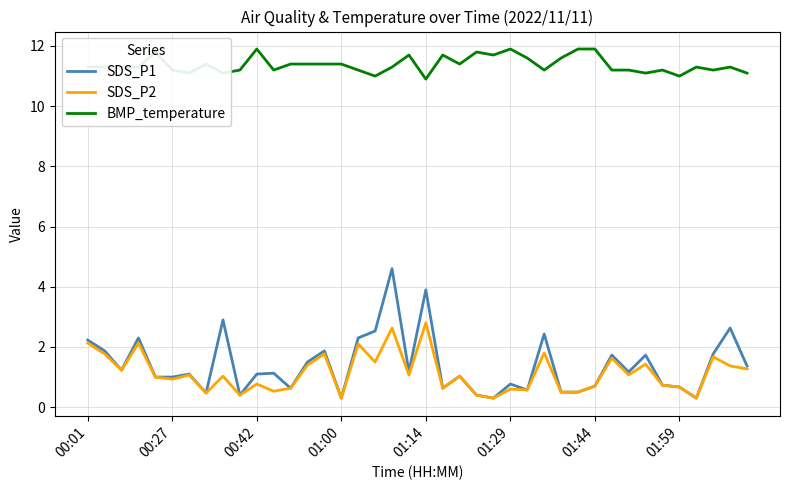

Which series has the widest spread of values?

SDS_P1